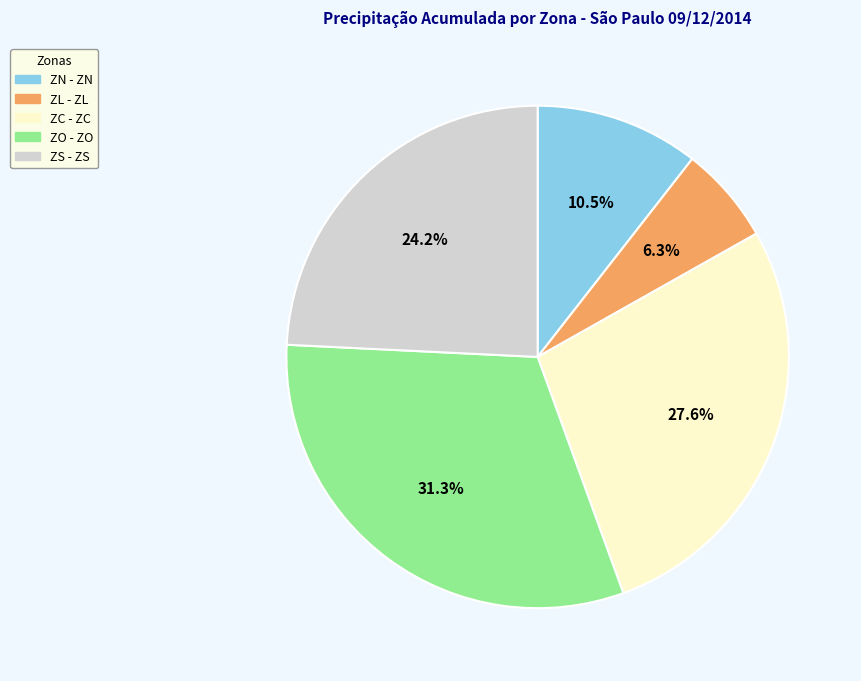

Is there a majority slice in this chart?

No